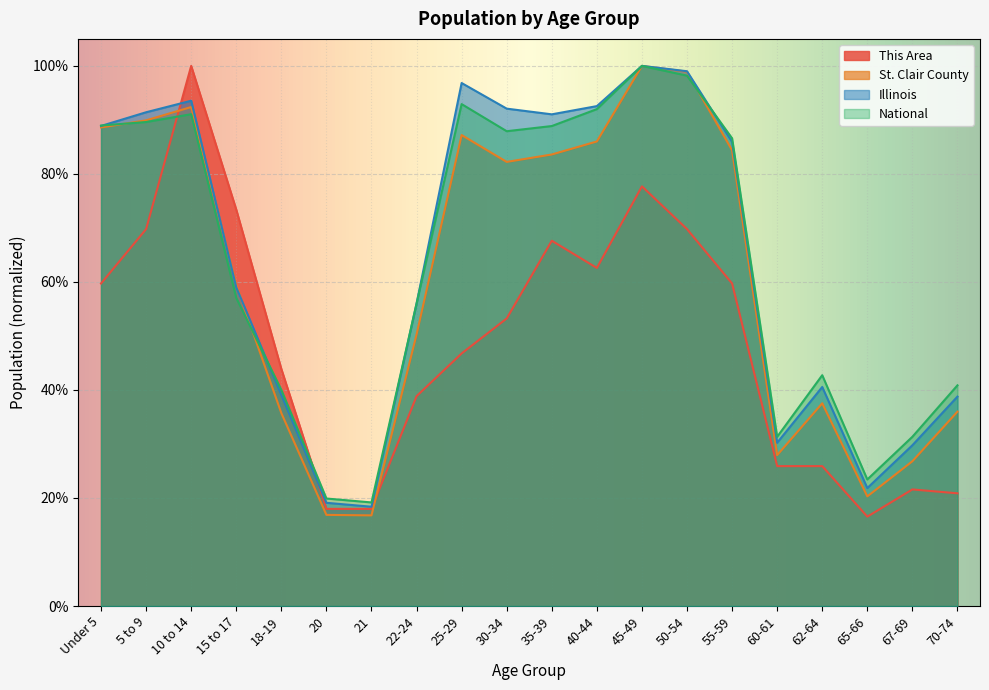

Which series has the largest range (max minus min)?

This Area